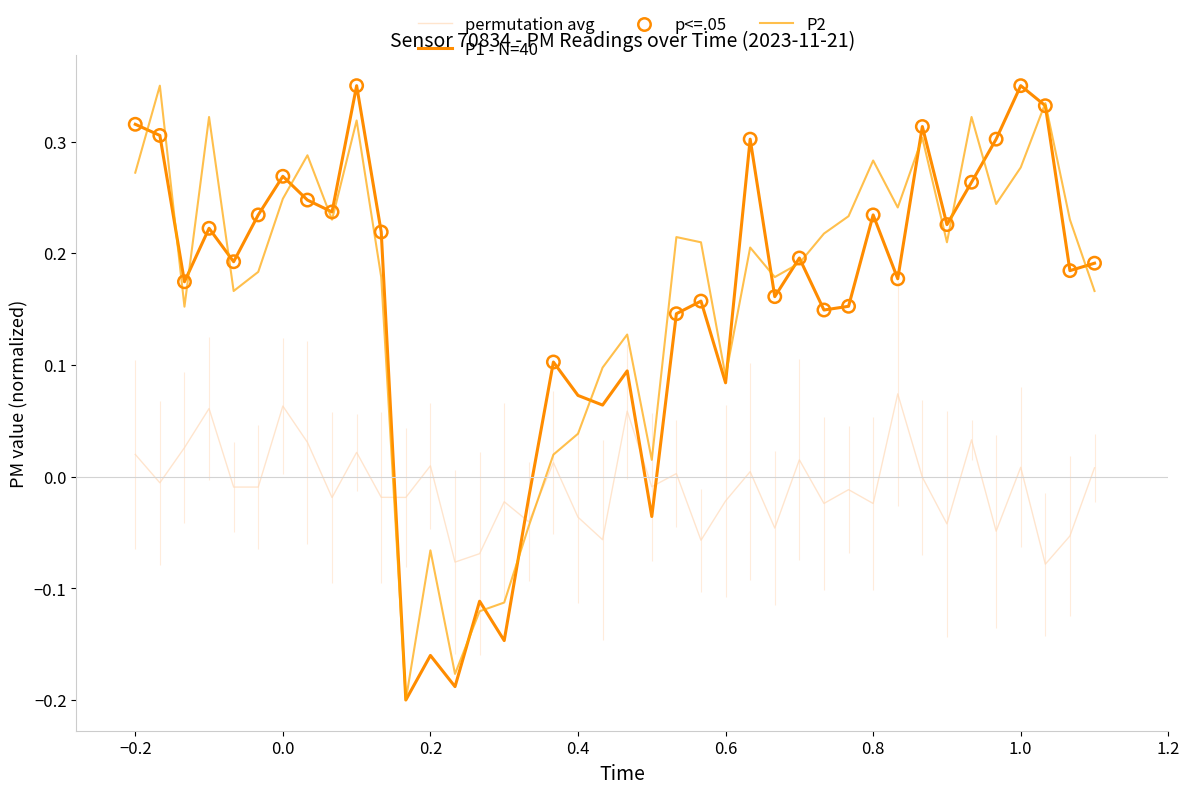

How many lines are shown in the chart?

3